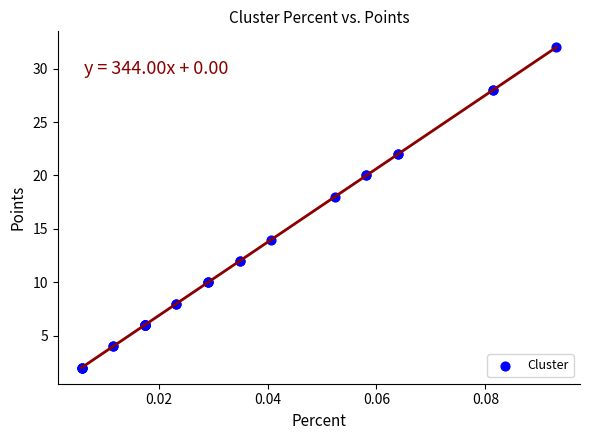

What Y value in the scatter plot is closest to 17?

18